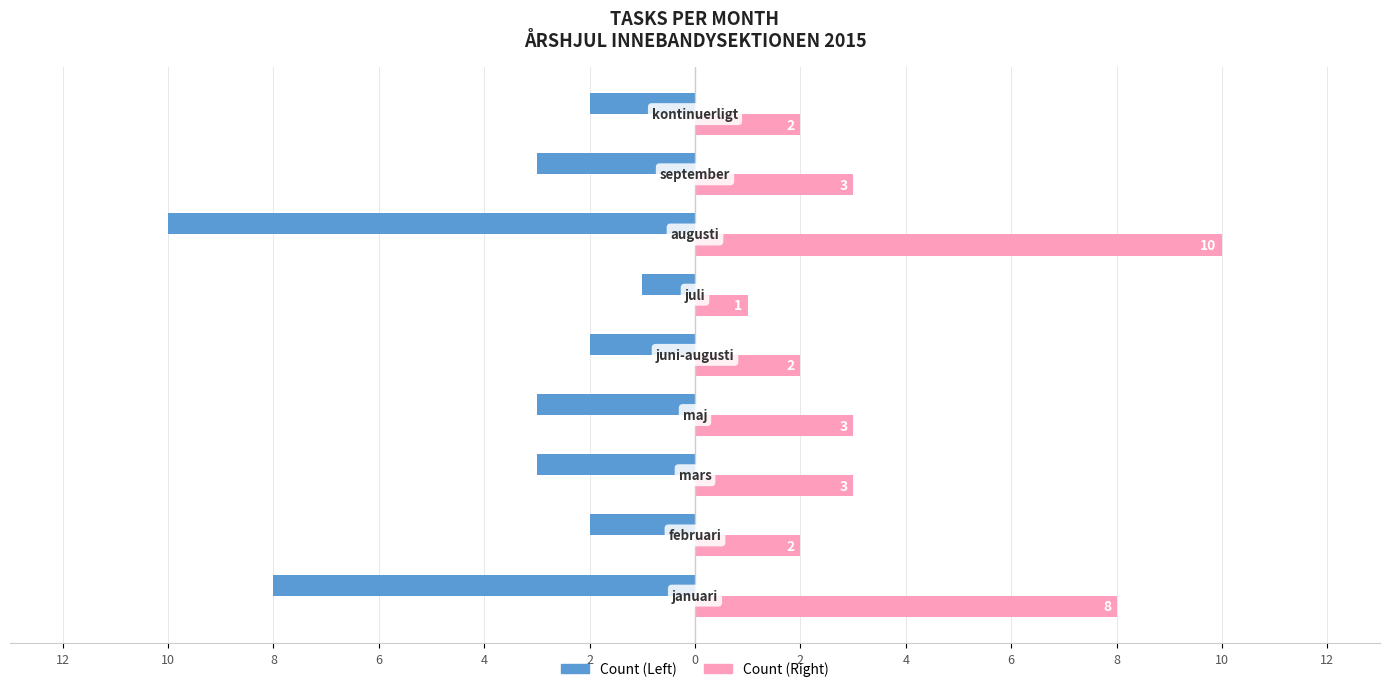

How many groups of bars are there?

9